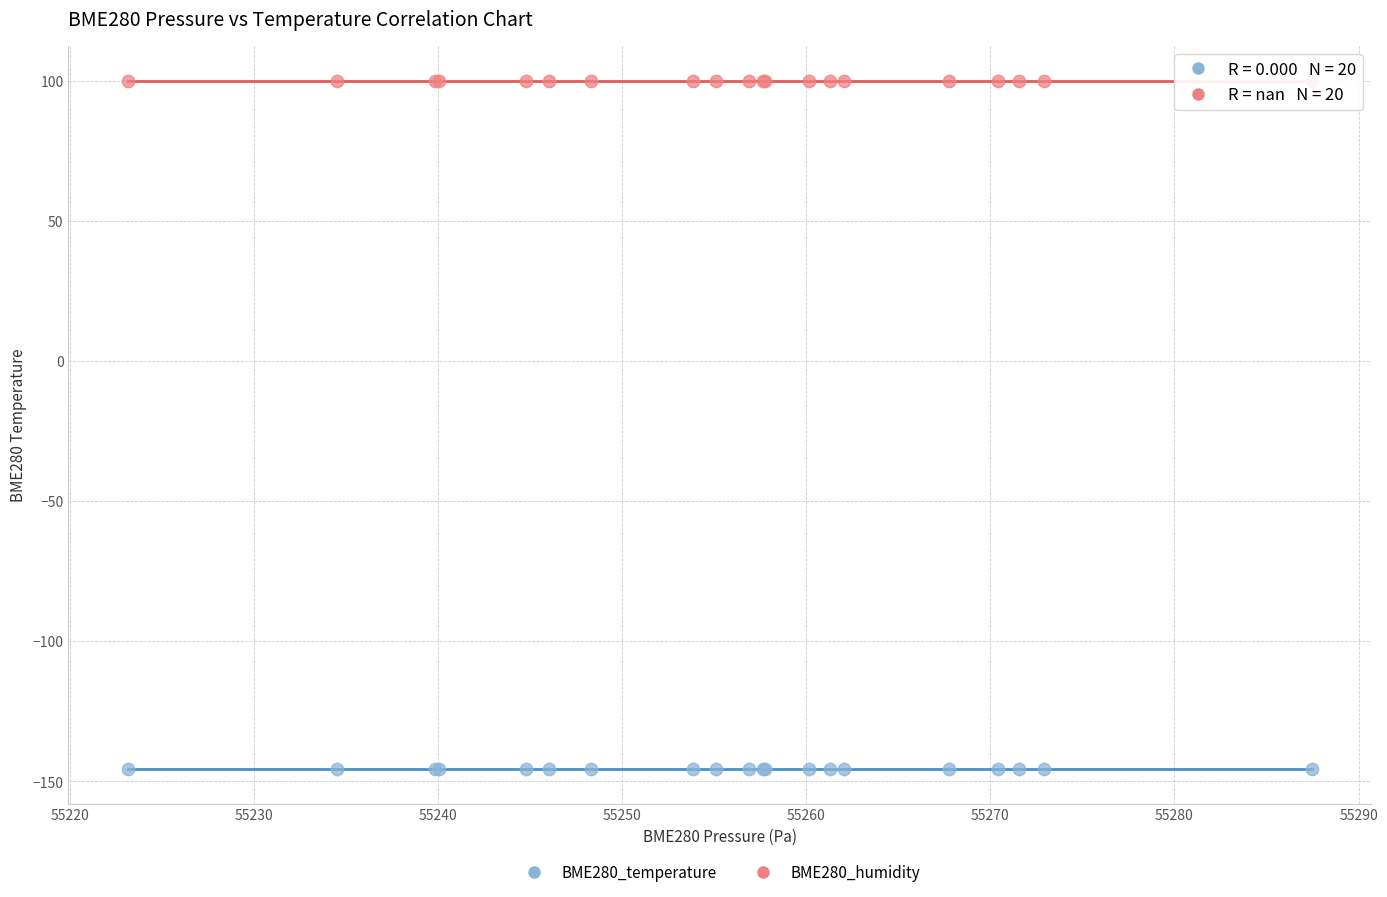

What are all the series names shown in the legend?

BME280_temperature, BME280_humidity